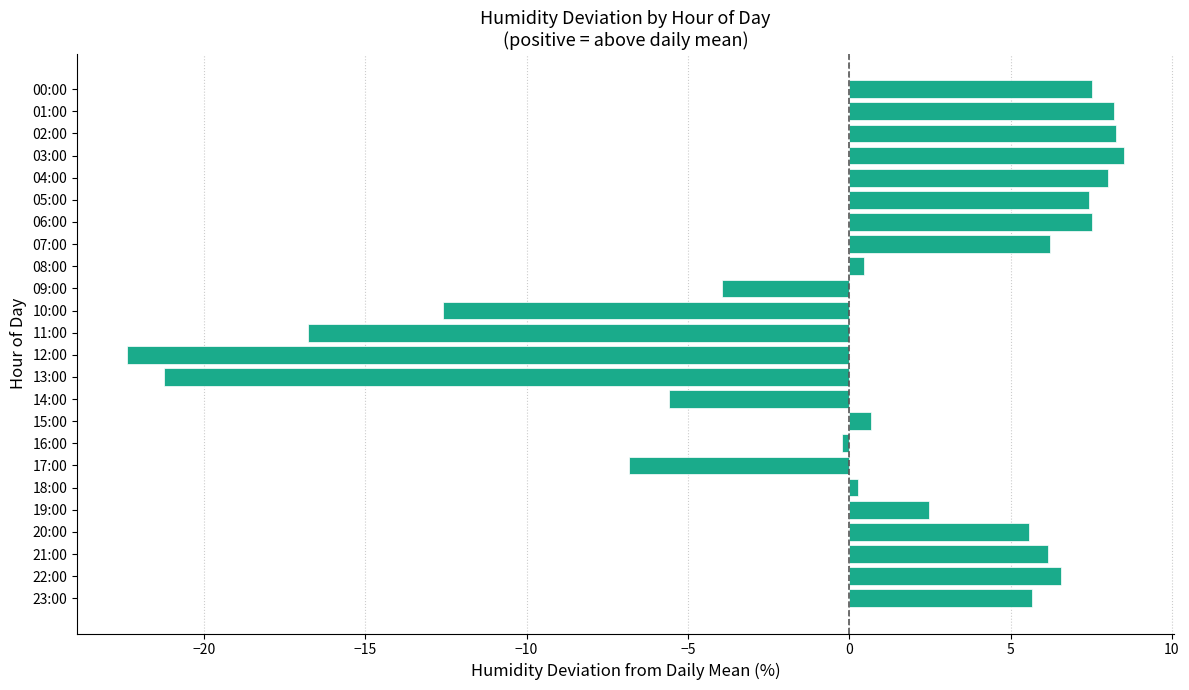

What is the ratio of the value at 03:00 to the value at 19:00?

3.5